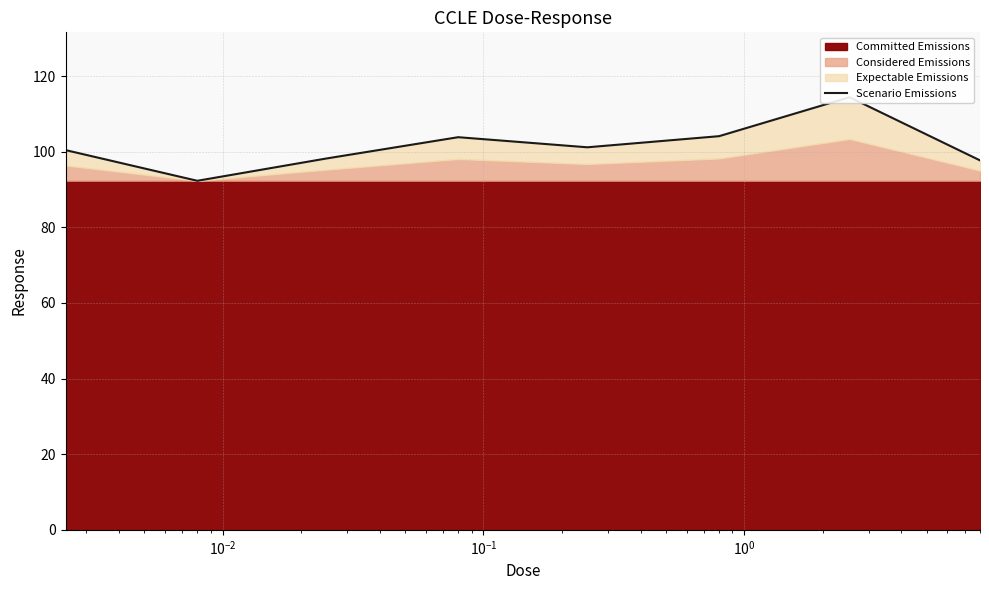

What is the difference between the maximum and minimum values?

22.1